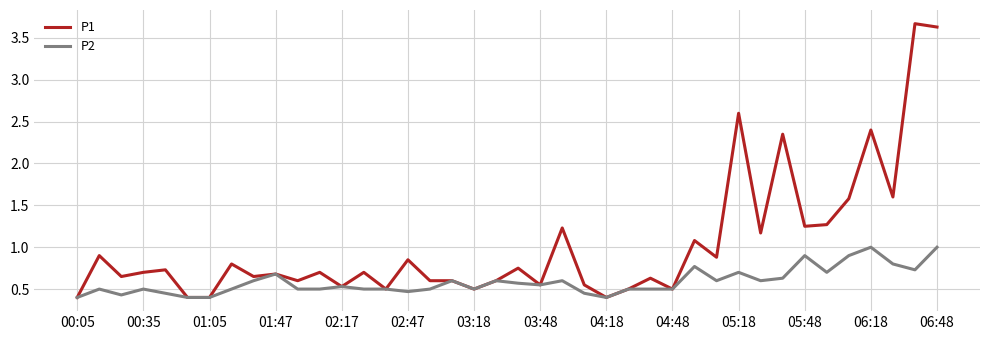

At how many categories does at least one series exceed 2?

5